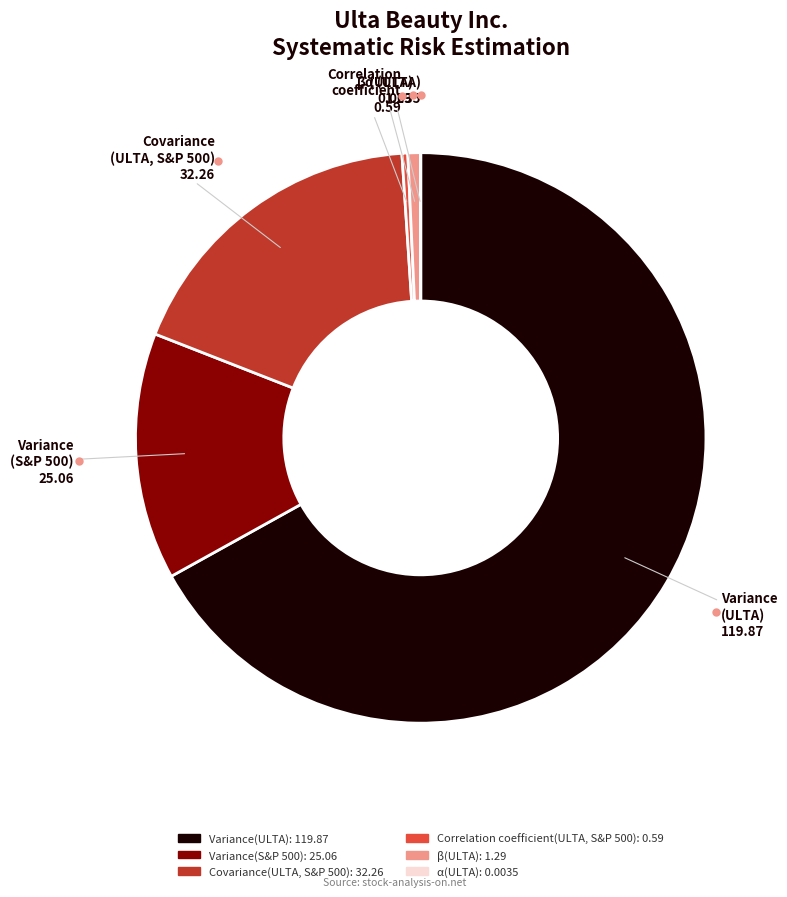

Is the sum of Variance(S&P 500) and Covariance(ULTA, S&P 500) greater than half?

No